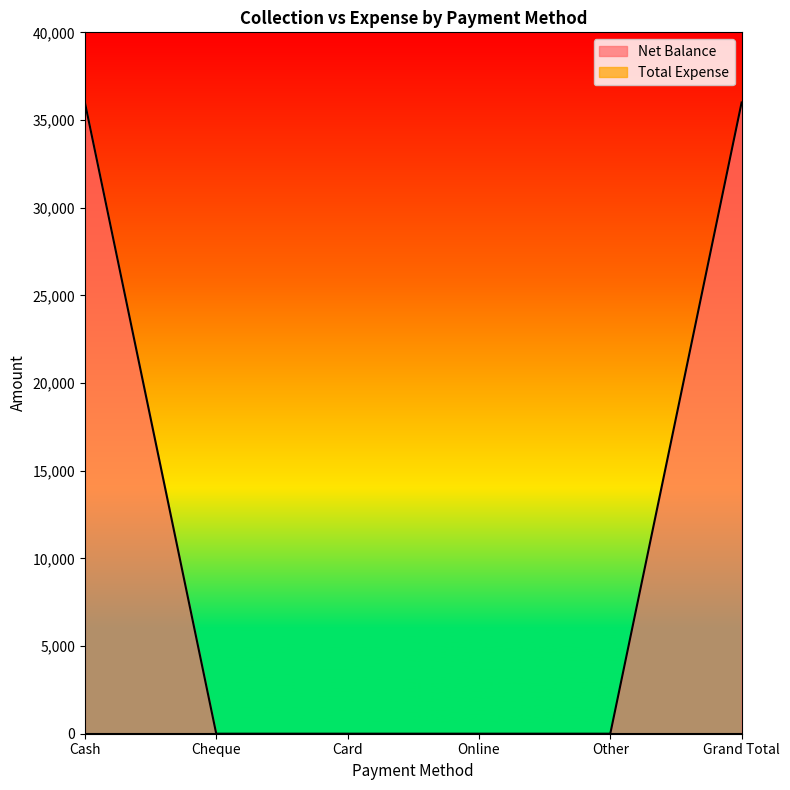

What is the sum of all values?

72000